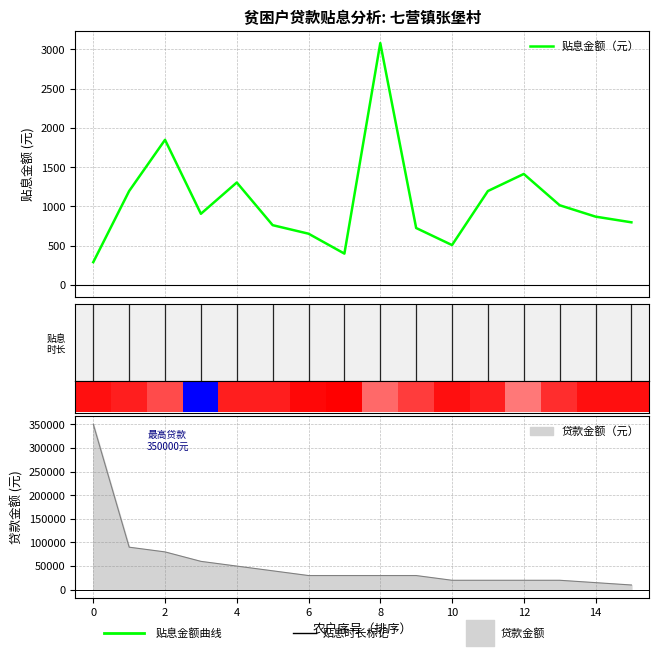

What is the minimum value for 贴息金额（元）?

290.0